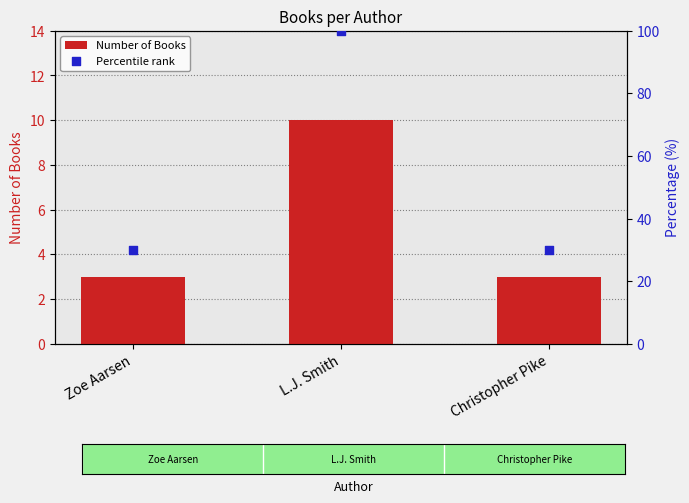

Is the value of Number of Books at Zoe Aarsen greater than the value of Percentile rank at Zoe Aarsen?

No